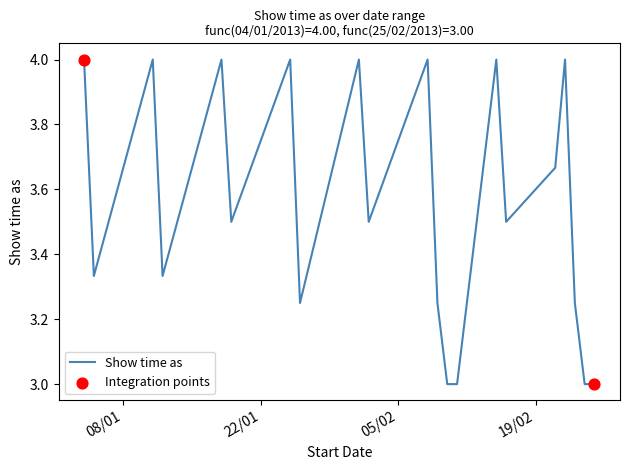

What is the greatest value displayed?

4.0